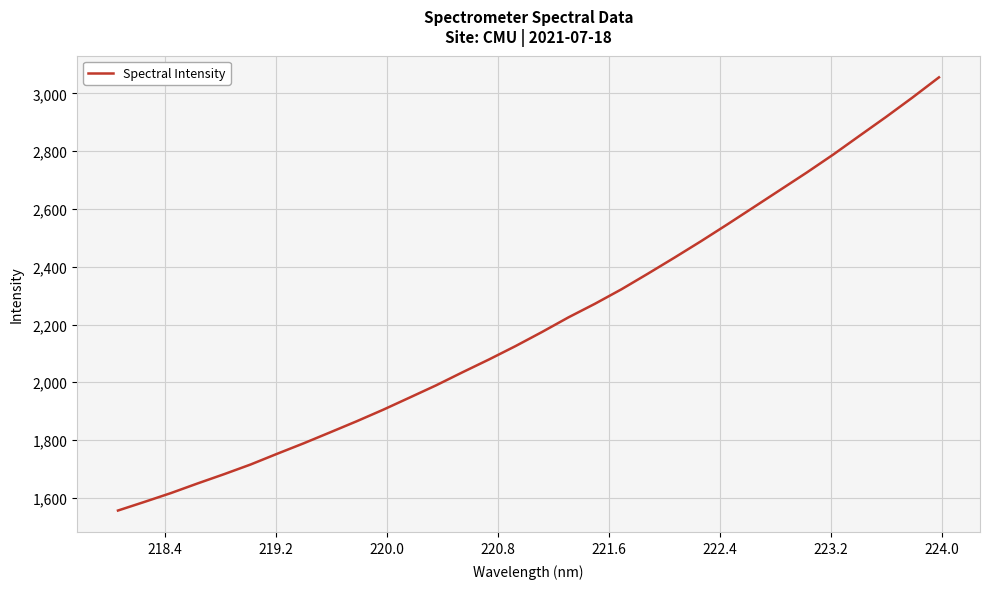

True or false: the data has more than 0 interior local peaks.

False